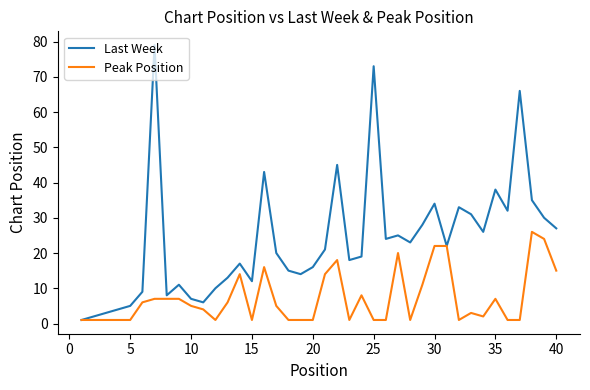

Does the chart have visible grid lines?

No